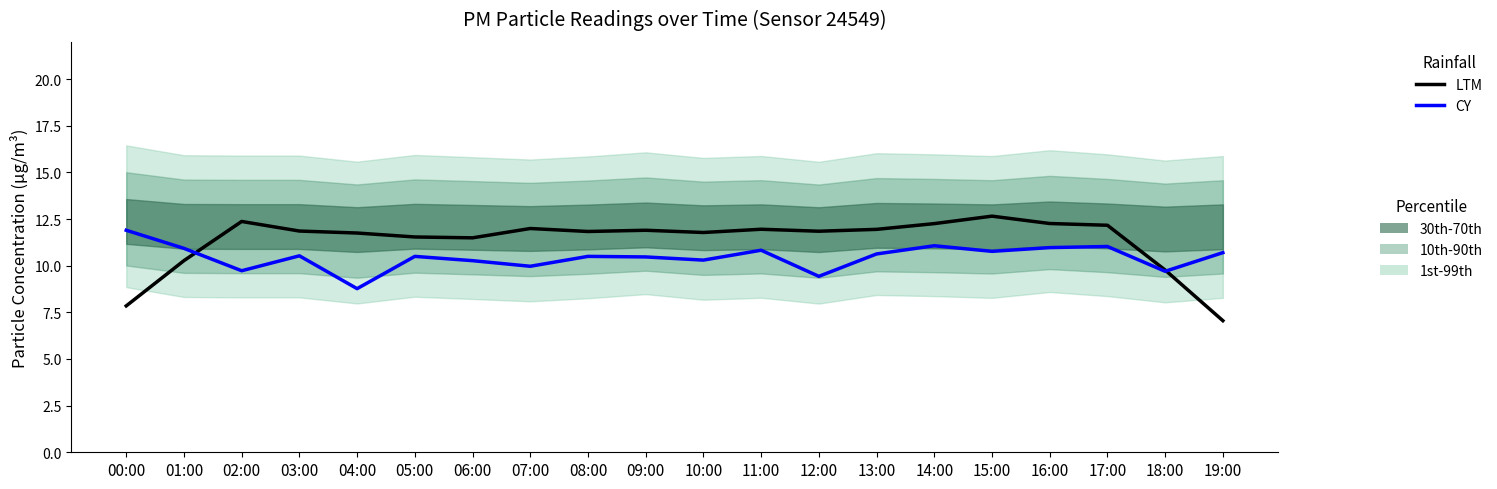

Where does the LTM series first go above 11?

02:00